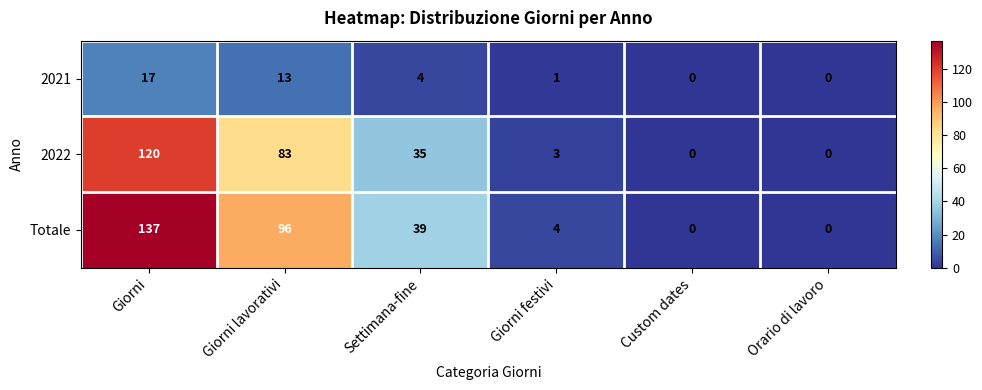

What is the total value across all series at Giorni?

274